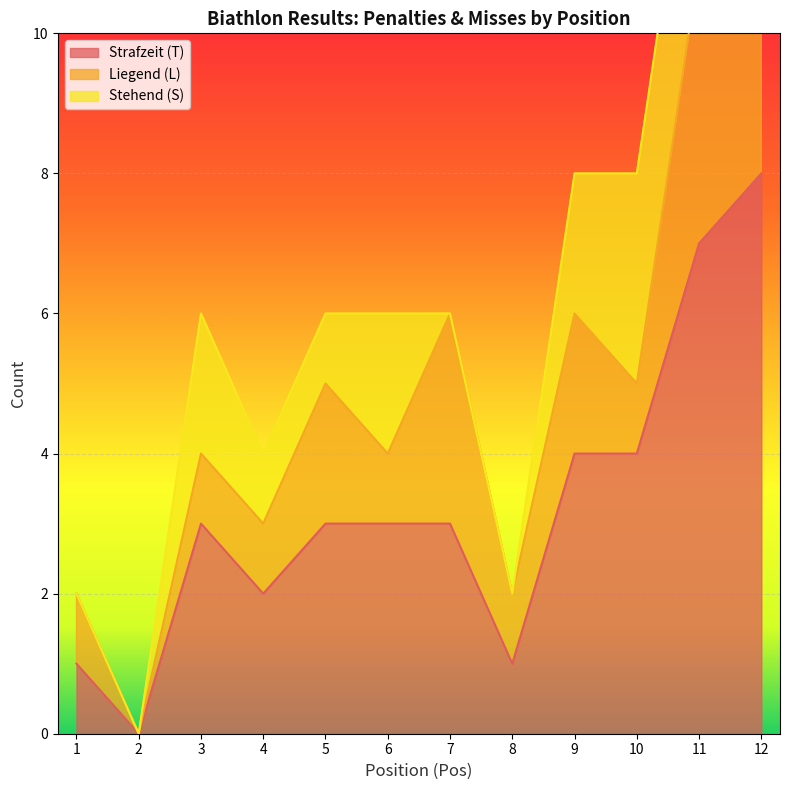

The Liegend (L) series shows 0 at 10. True or false?

False